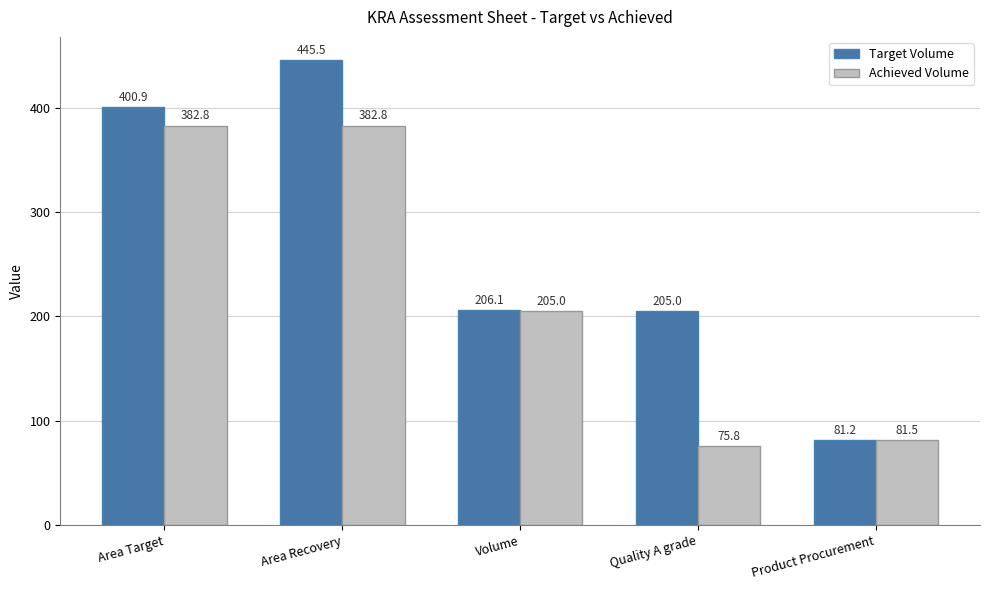

What is the label of the 5th bar from the right?

Area Target